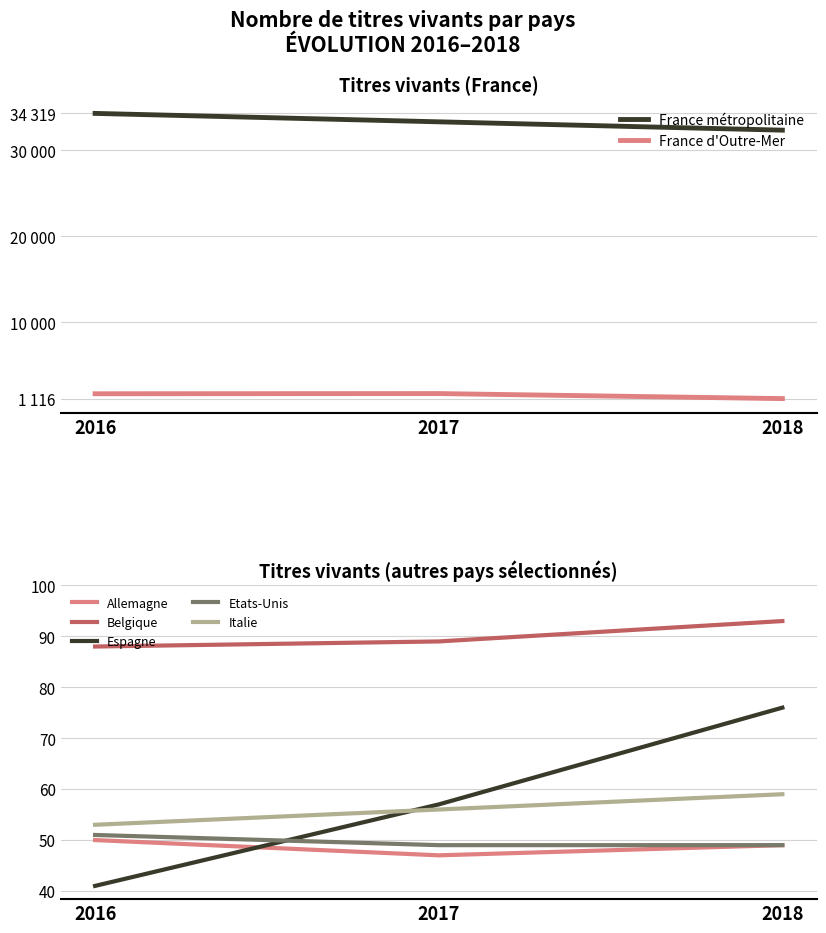

List the labels in order of Italie value, smallest first.

2016, 2017, 2018